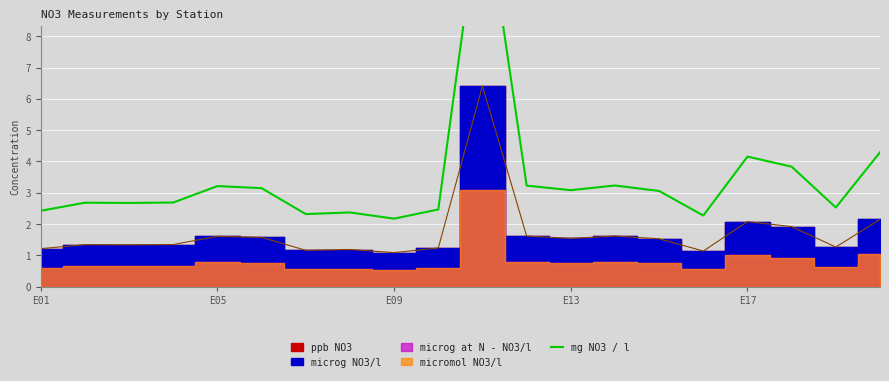

How many values are below 3?

10